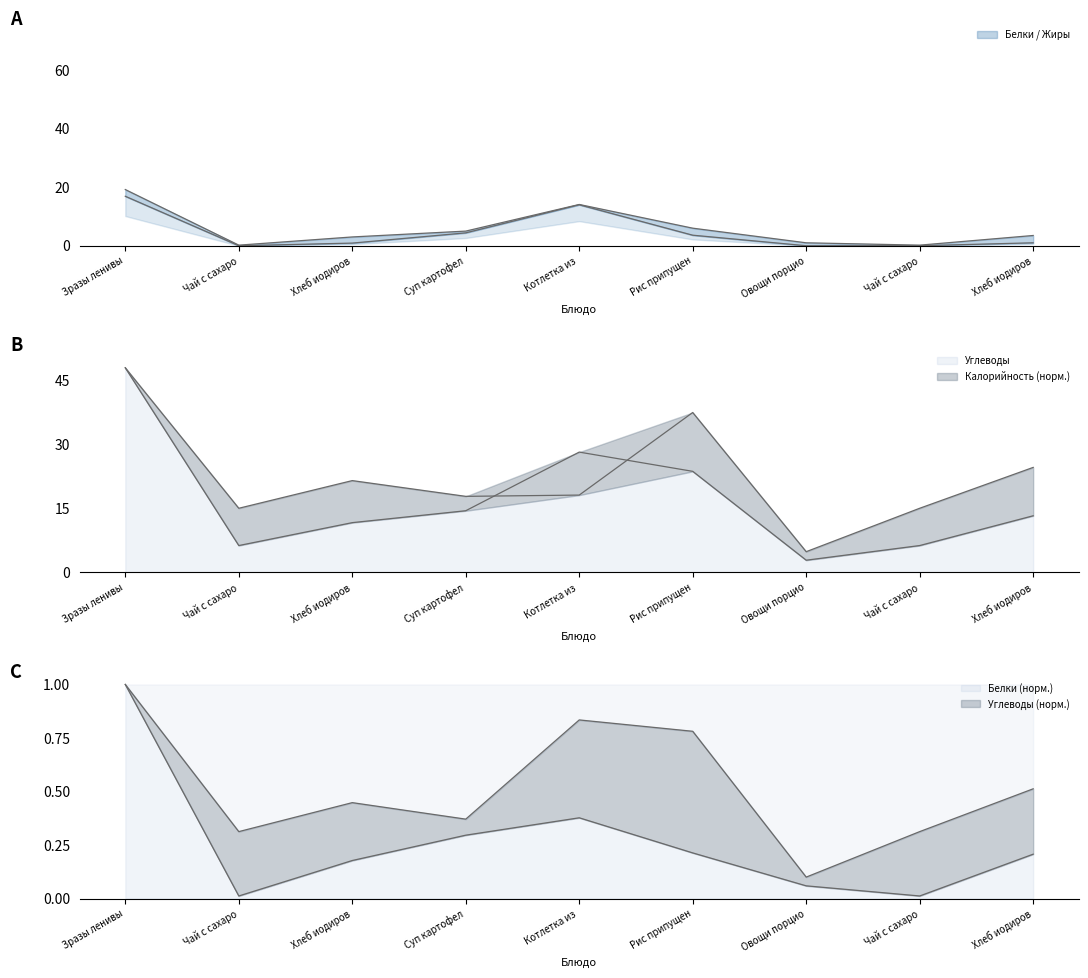

Rank the series at Рис припущен from highest to lowest value.

Углеводы, Калорийность, Жиры, Белки